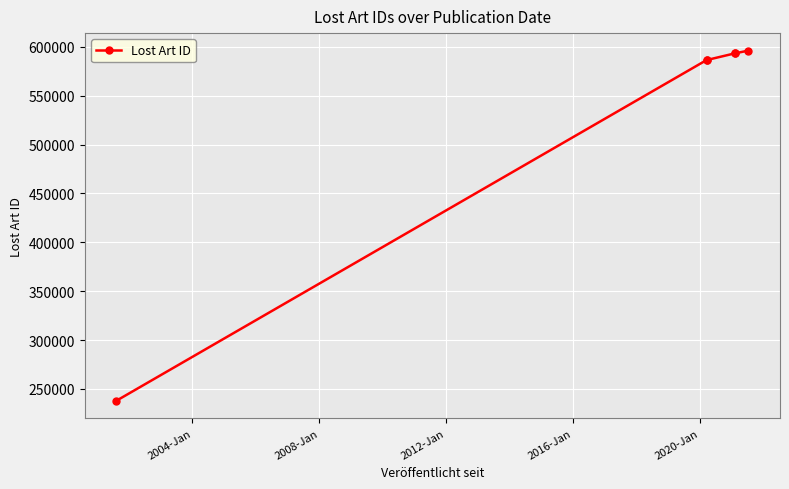

What position from the right is 2016-Jan?

2